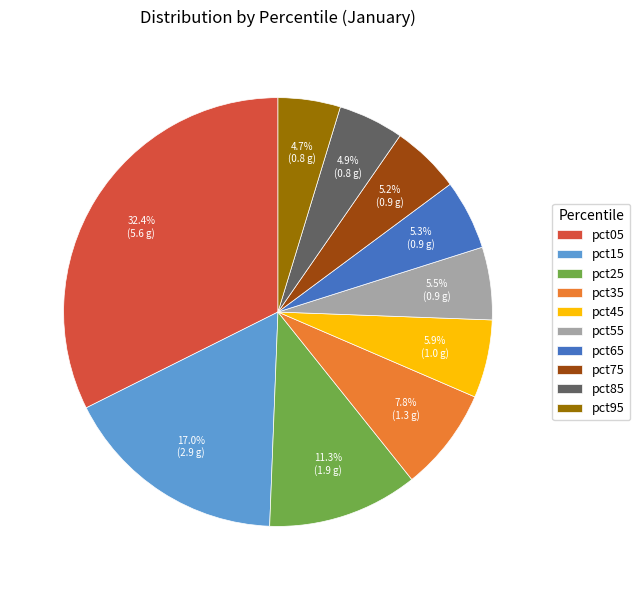

True or false: pct35 accounts for 1% of the total.

False